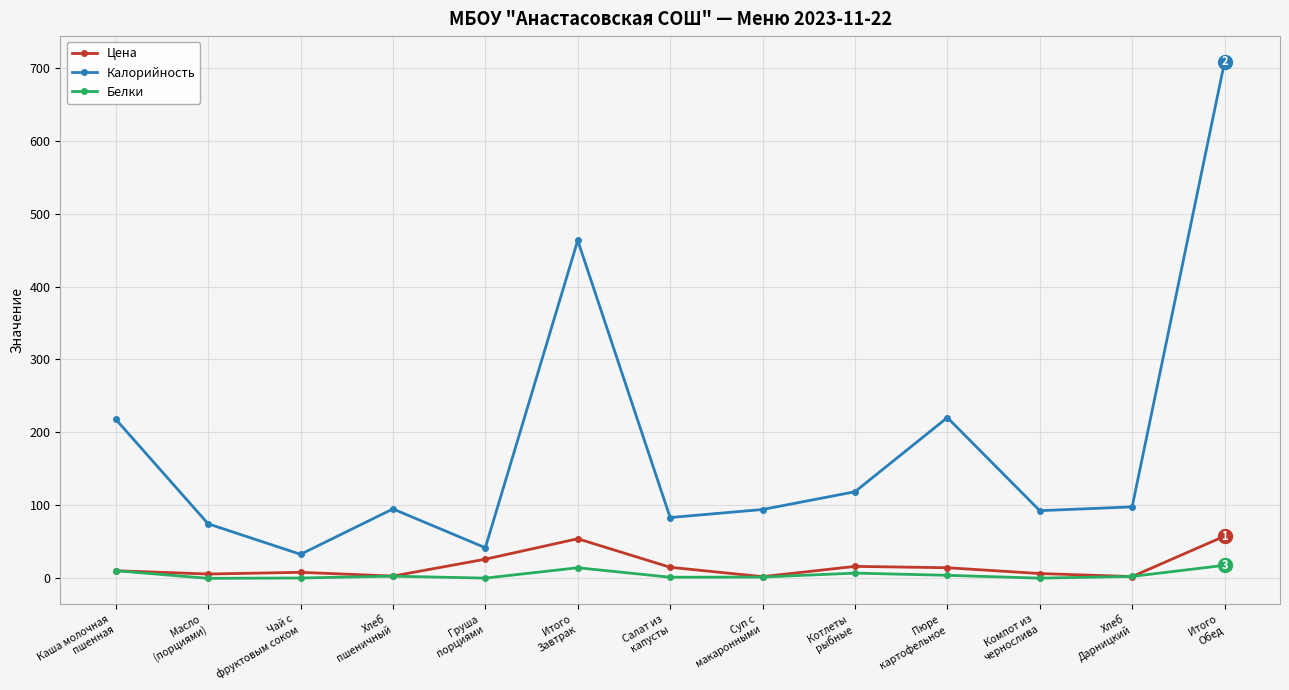

What is the total value across all series at Суп с
макаронными?

98.6